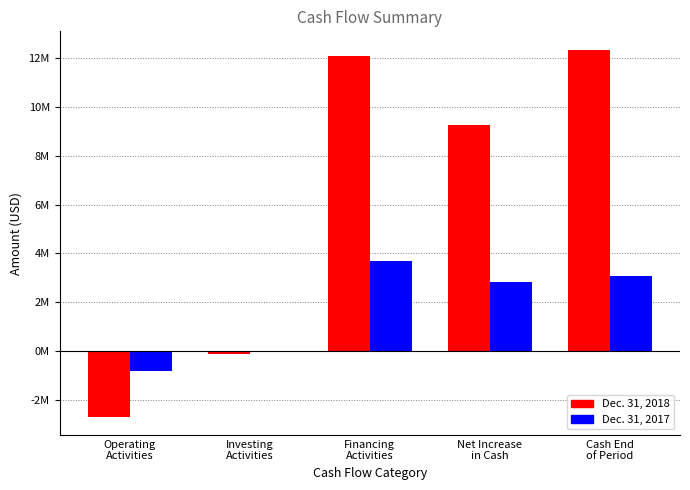

At which label does Dec. 31, 2018 first exceed 9274920?

Financing
Activities